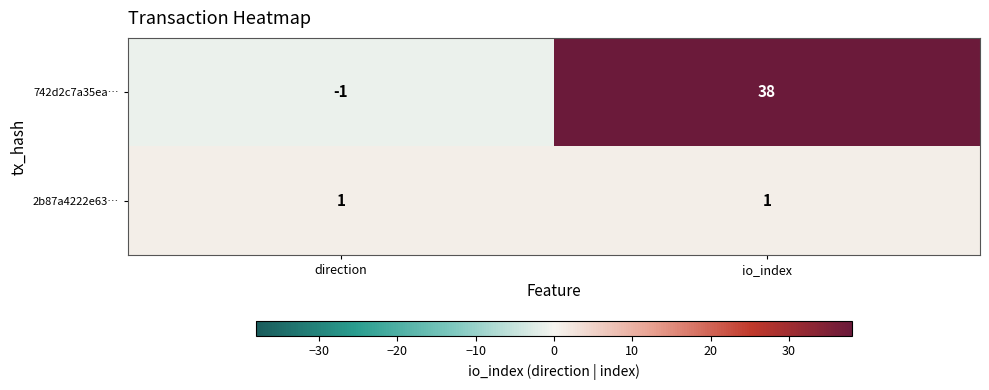

What is the difference between the highest and lowest values at io_index?

37